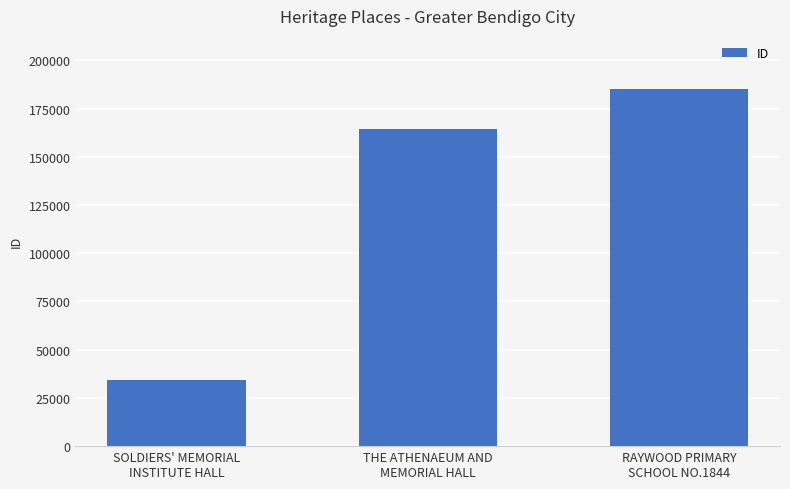

Which category has the lowest value across all series?

SOLDIERS' MEMORIAL
INSTITUTE HALL